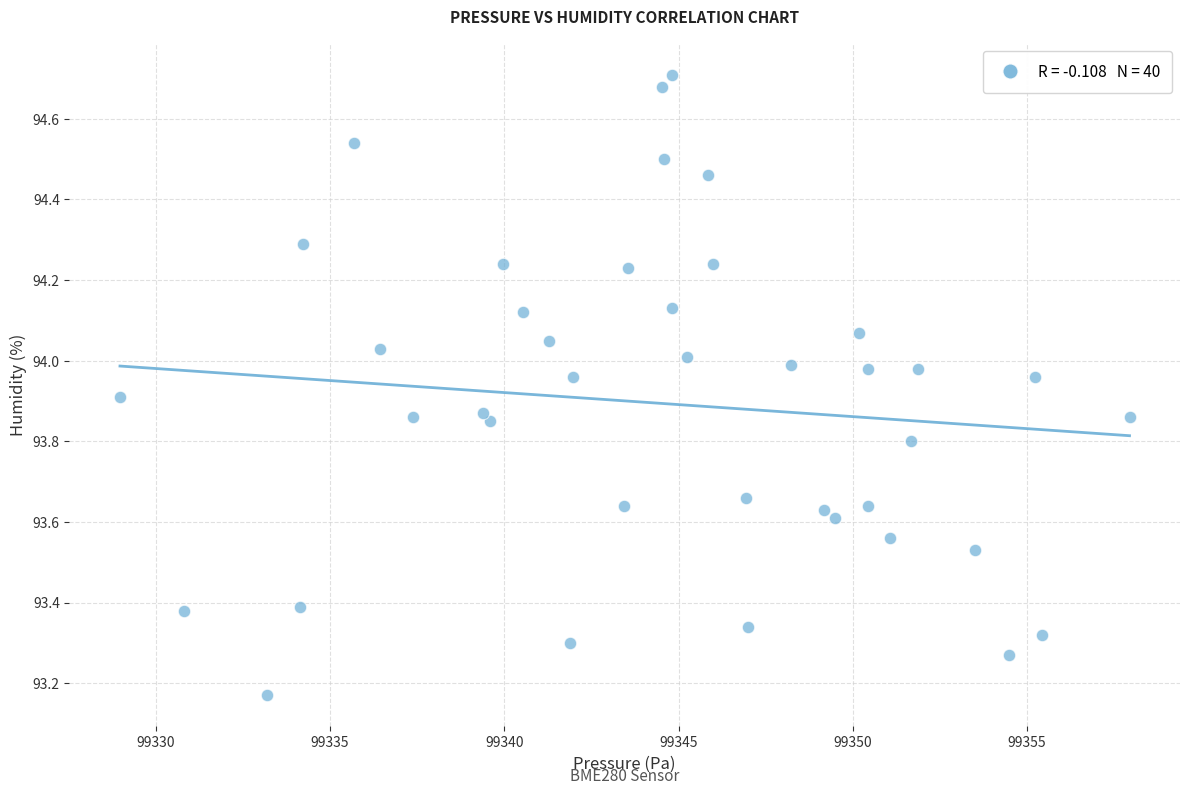

What is the range of X values (max minus min)?

29.0